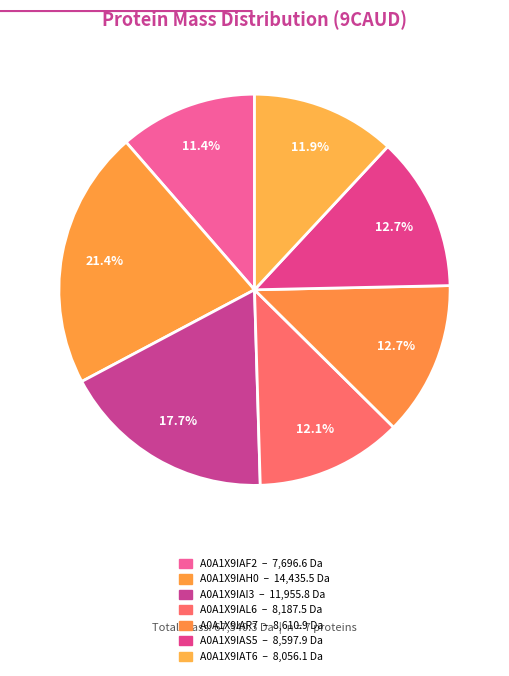

Is there any slice that represents more than half of the pie?

No